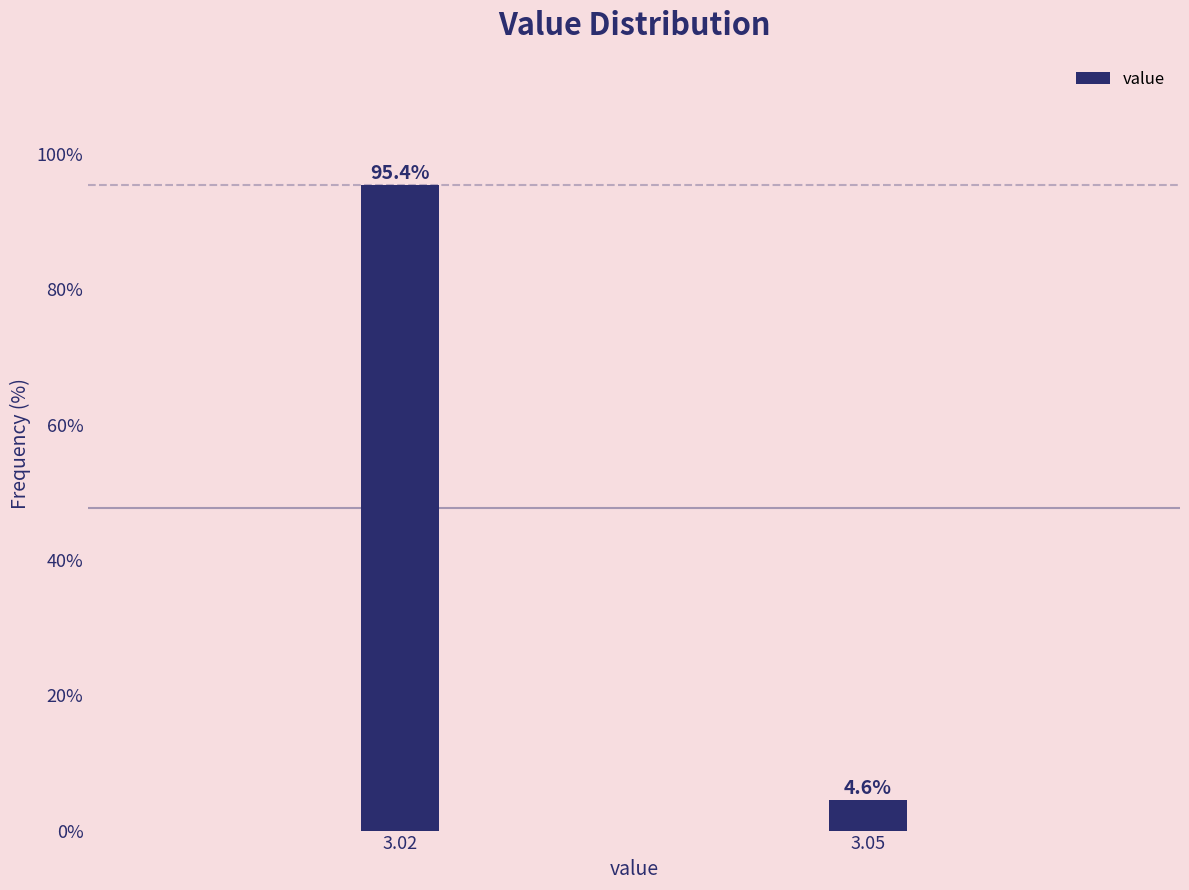

Reading right to left, what are all the values shown in this chart?

3.05=4.6	3.02=95.4